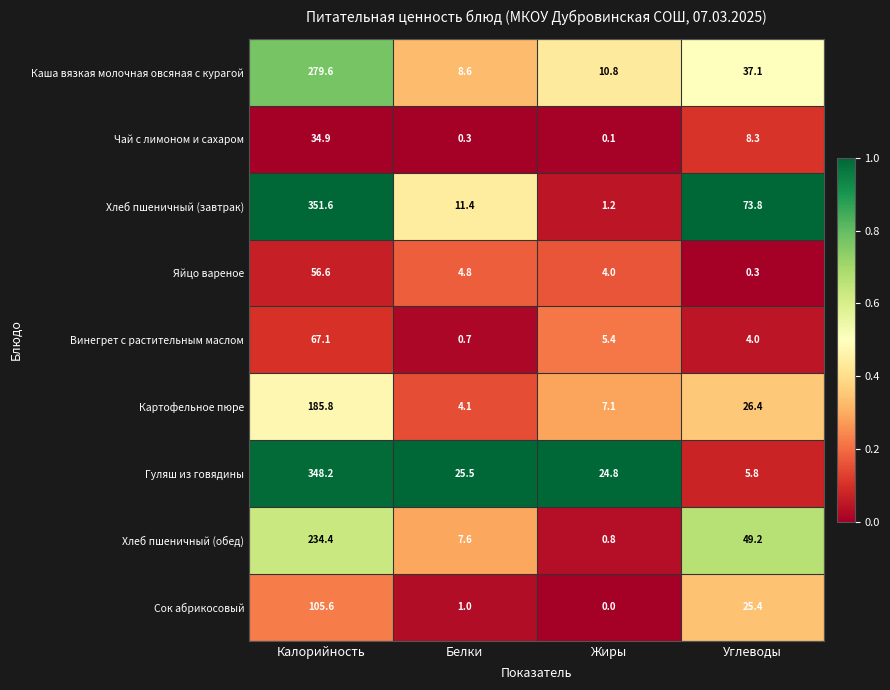

What is the spread (max minus min) of values at Белки?

25.2